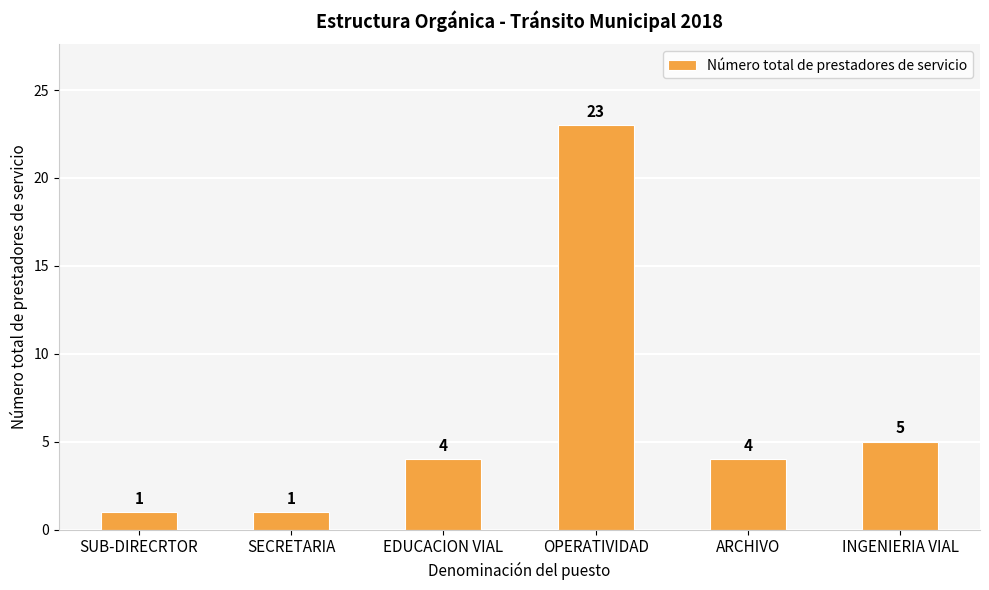

What is the value of the 1st bar from the left?

1